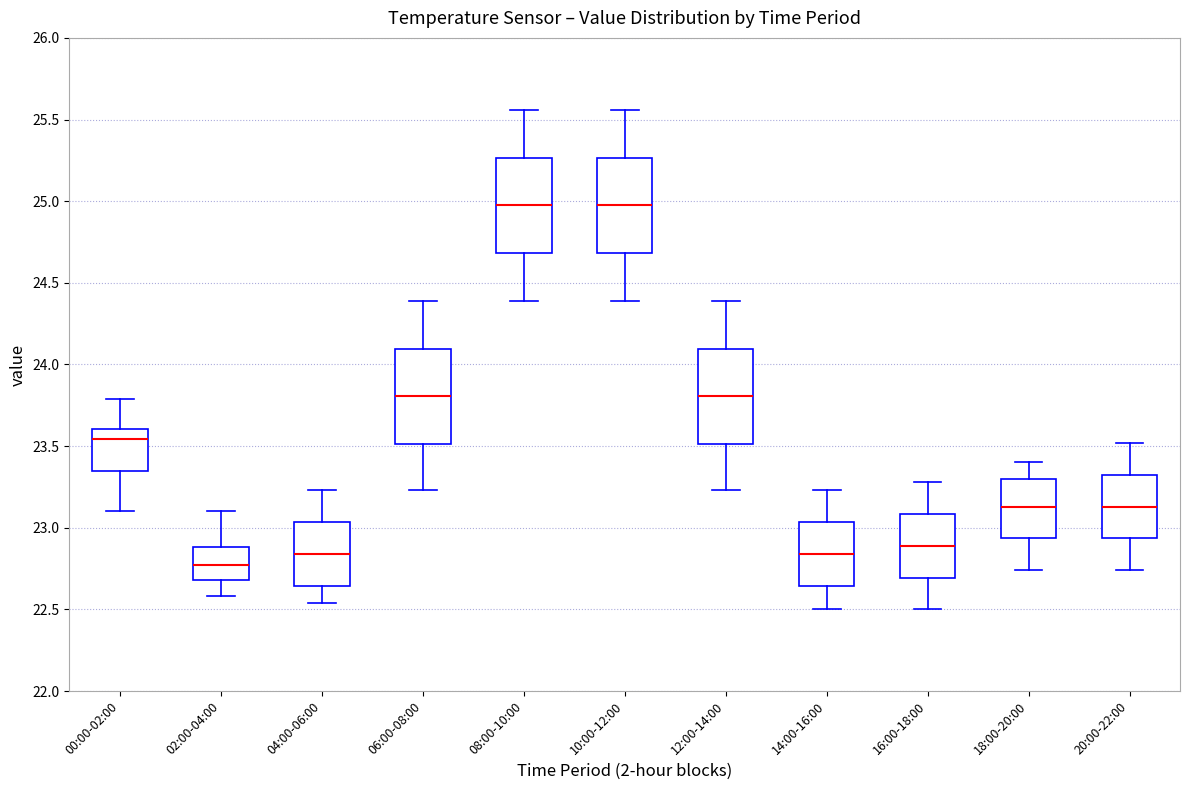

Where does the median line of the box for 06:00-08:00 sit on the y-axis? The values are not printed on the chart, so give them approximately, as read against the axis.

23.80